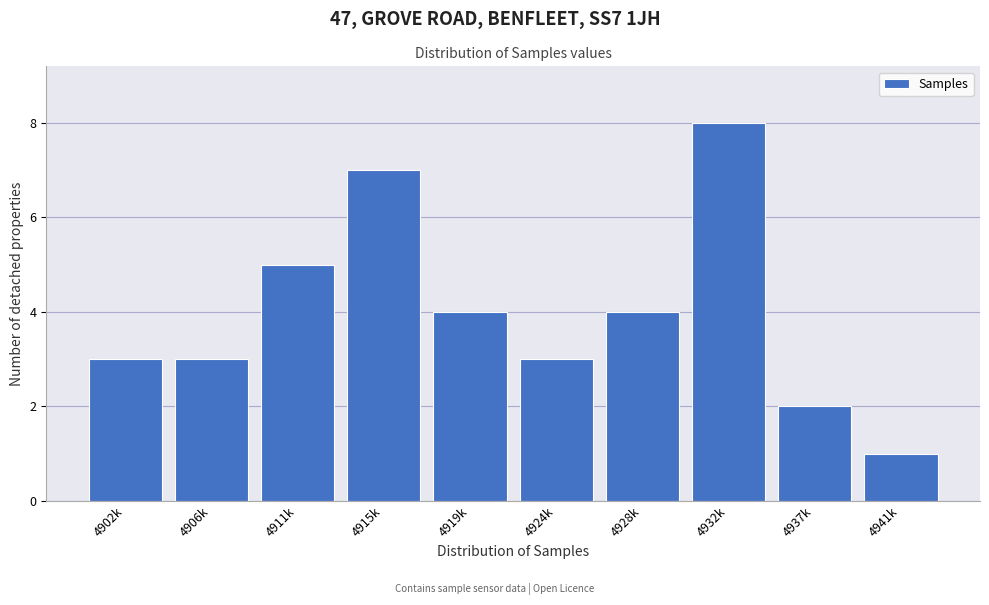

Reading left to right, what are all the values shown in this chart?

4902k=3	4906k=3	4911k=5	4915k=7	4919k=4	4924k=3	4928k=4	4932k=8	4937k=2	4941k=1